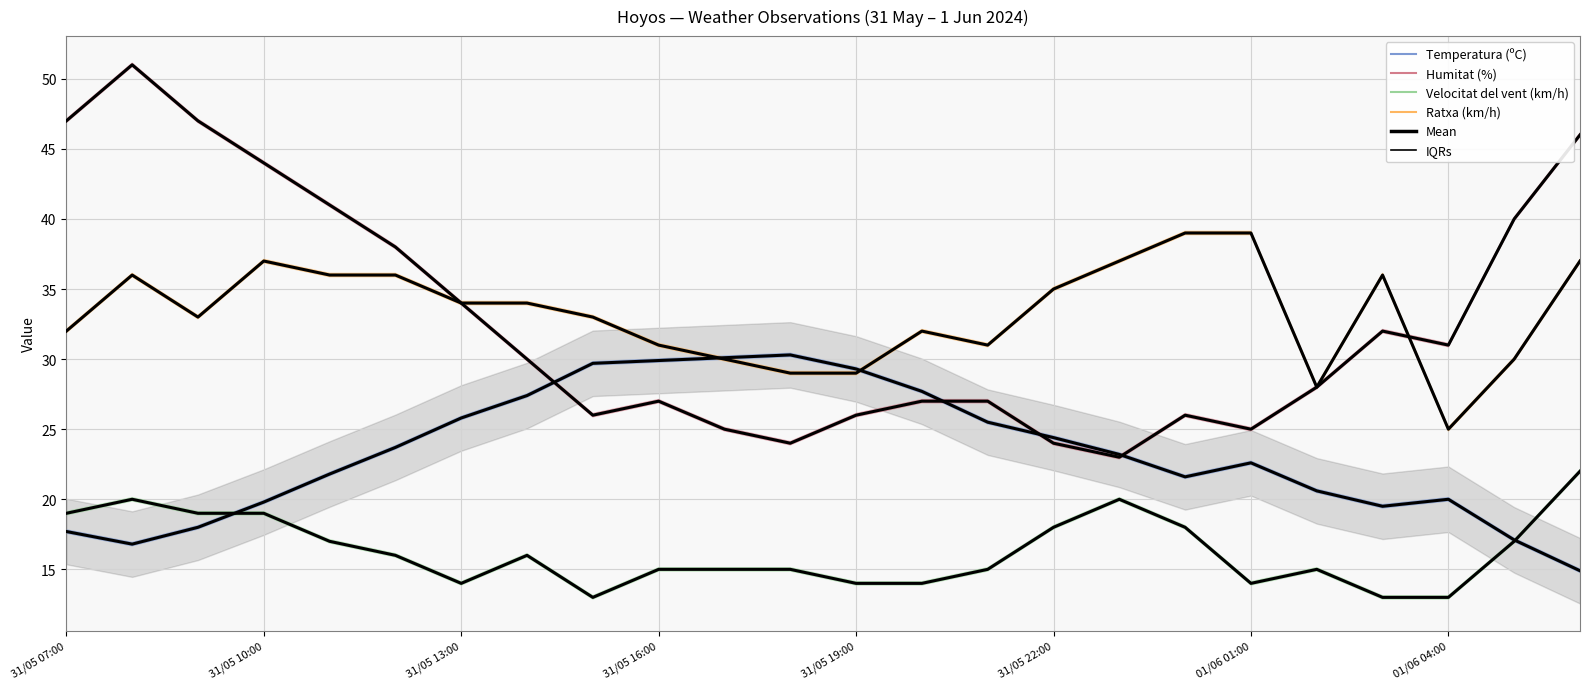

True or false: Velocitat del vent (km/h) and Ratxa (km/h) cross at least once.

False